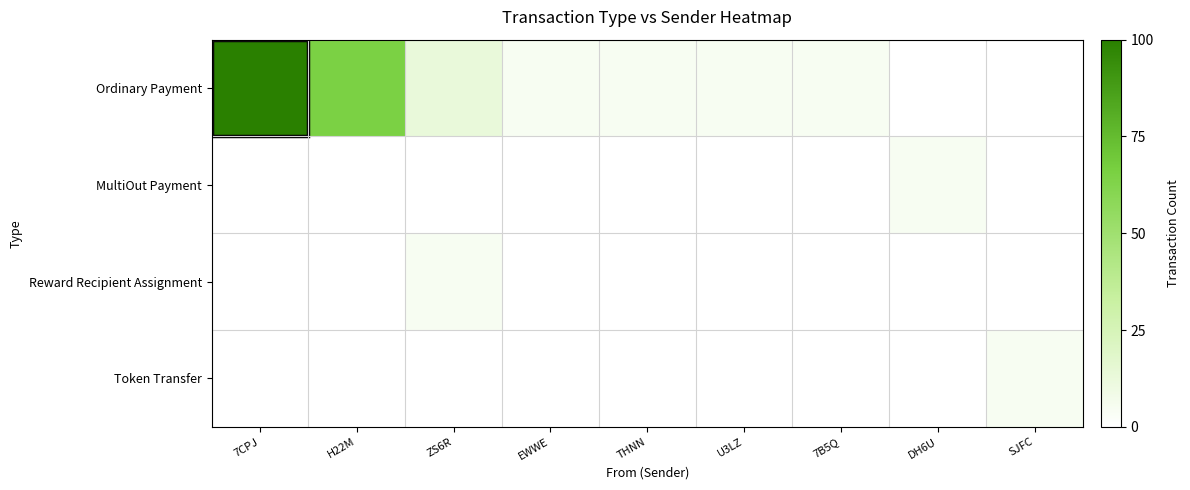

What is the total value across all series at 7CPJ?

100.0